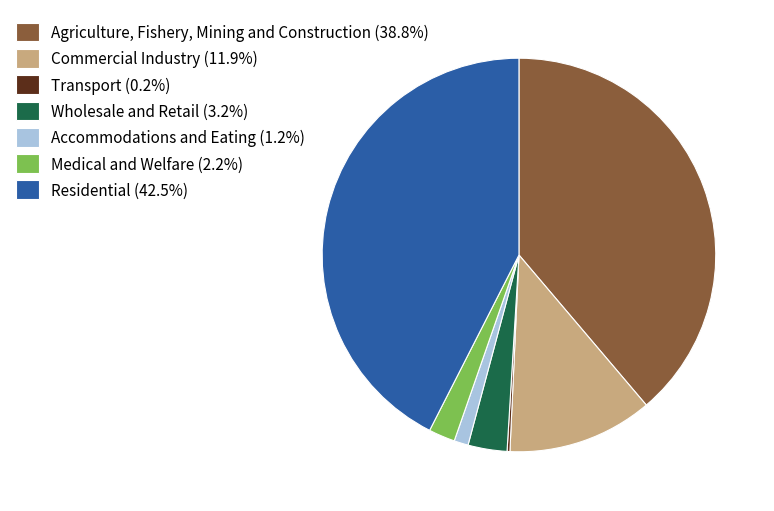

True or false: Agriculture, Fishery, Mining and Construction accounts for 47% of the total.

False